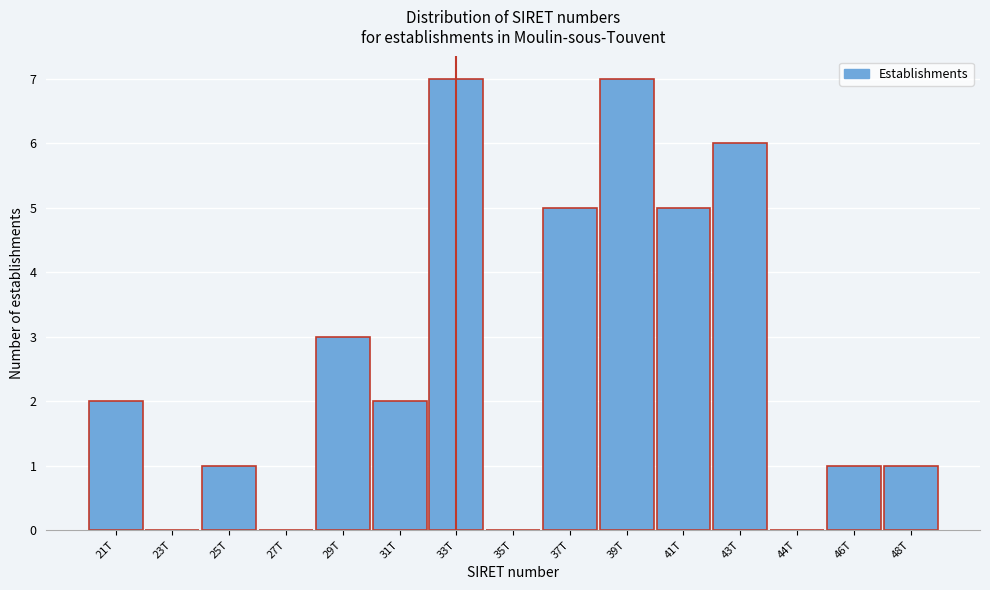

Reading left to right, extract all data points from this chart.

21T=2	23T=0	25T=1	27T=0	29T=3	31T=2	33T=7	35T=0	37T=5	39T=7	41T=5	43T=6	44T=0	46T=1	48T=1